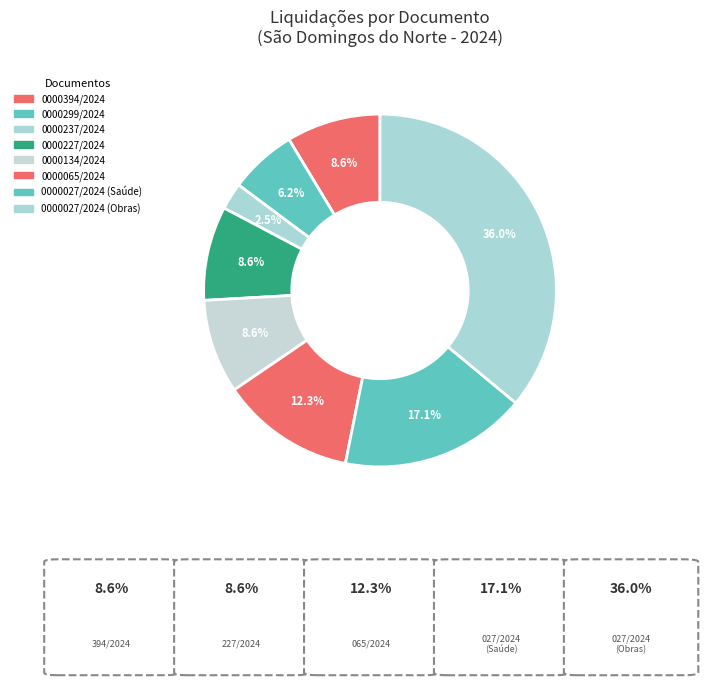

To the nearest percent, what portion does 0000134/2024 represent?

9%